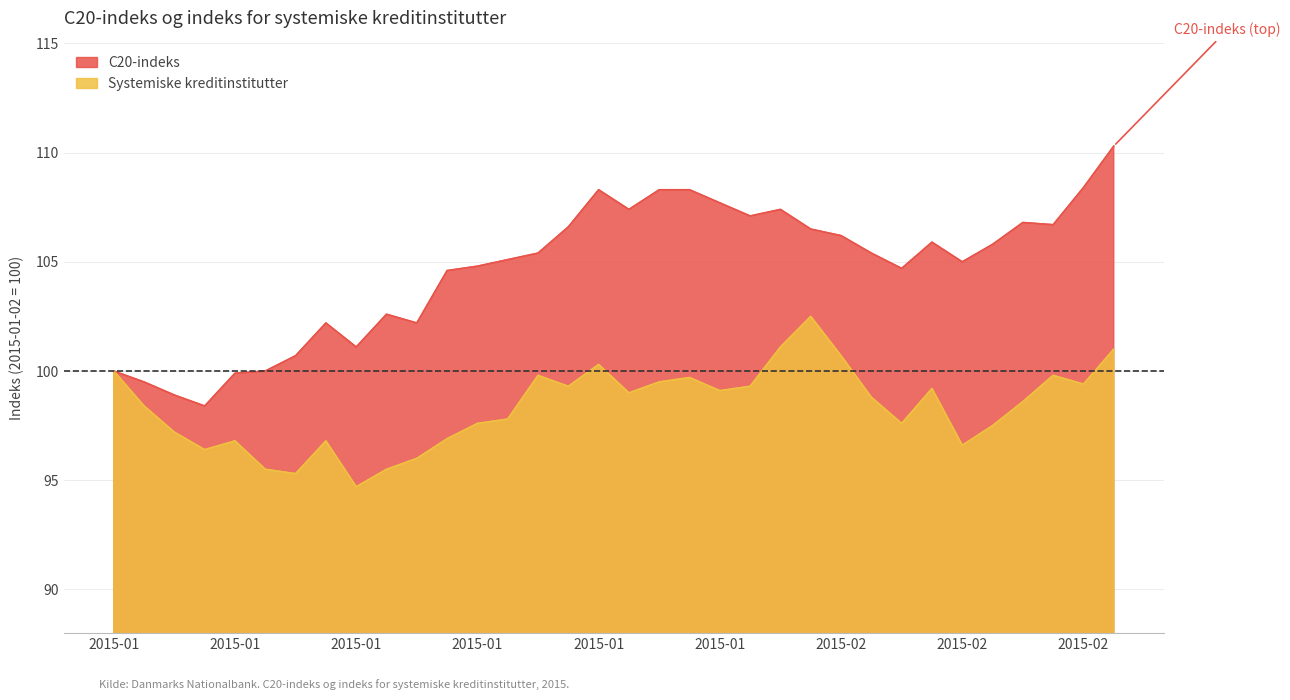

What is the average value of the C20-indeks series?

104.7